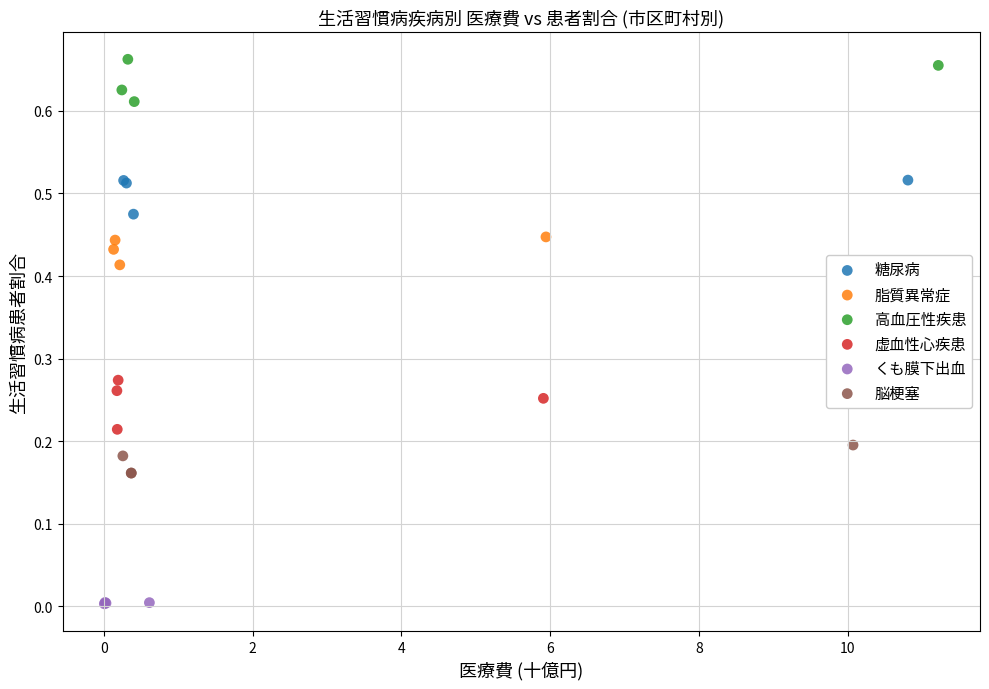

Which series contains the highest Y value?

高血圧性疾患